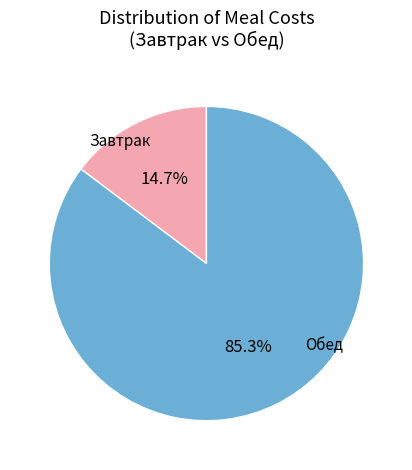

Is there a majority slice in this chart?

Yes